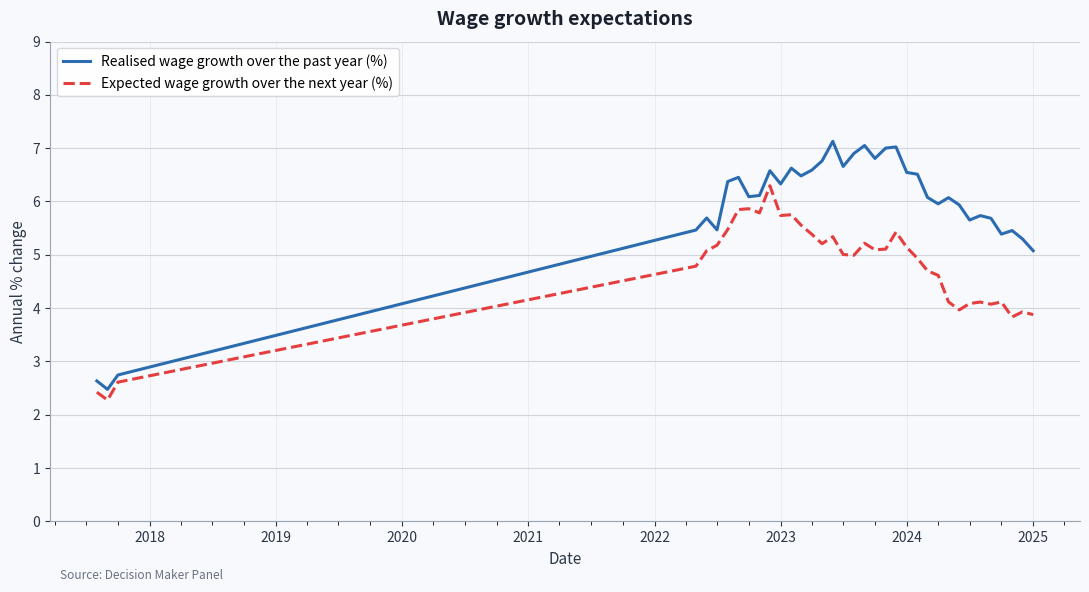

List the series in order of their overall mean, highest first.

Realised wage growth over the past year (%), Expected wage growth over the next year (%)